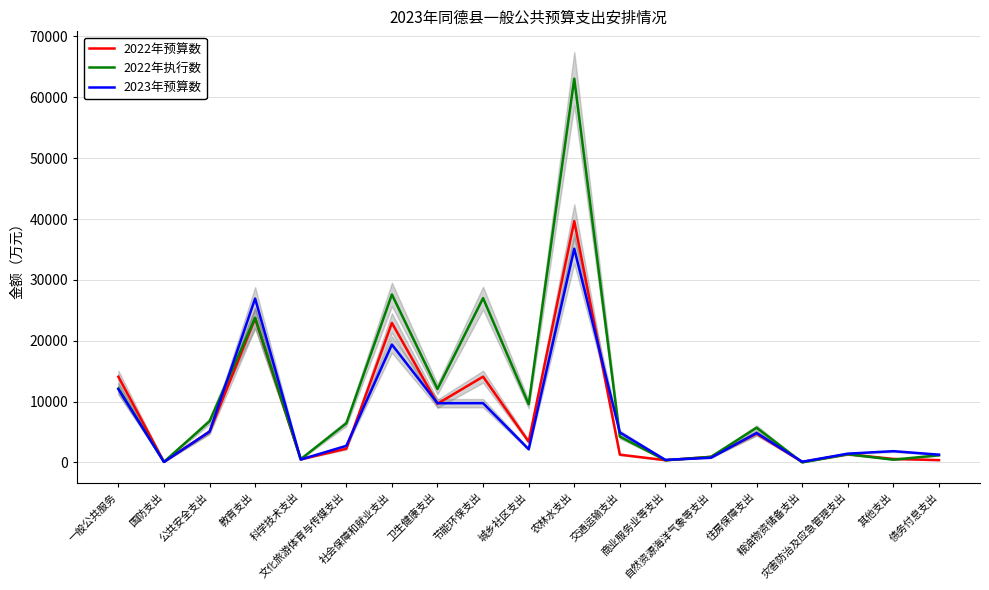

What is the sum of the 2022年执行数 values at 商业服务业等支出 and 教育支出?

24126